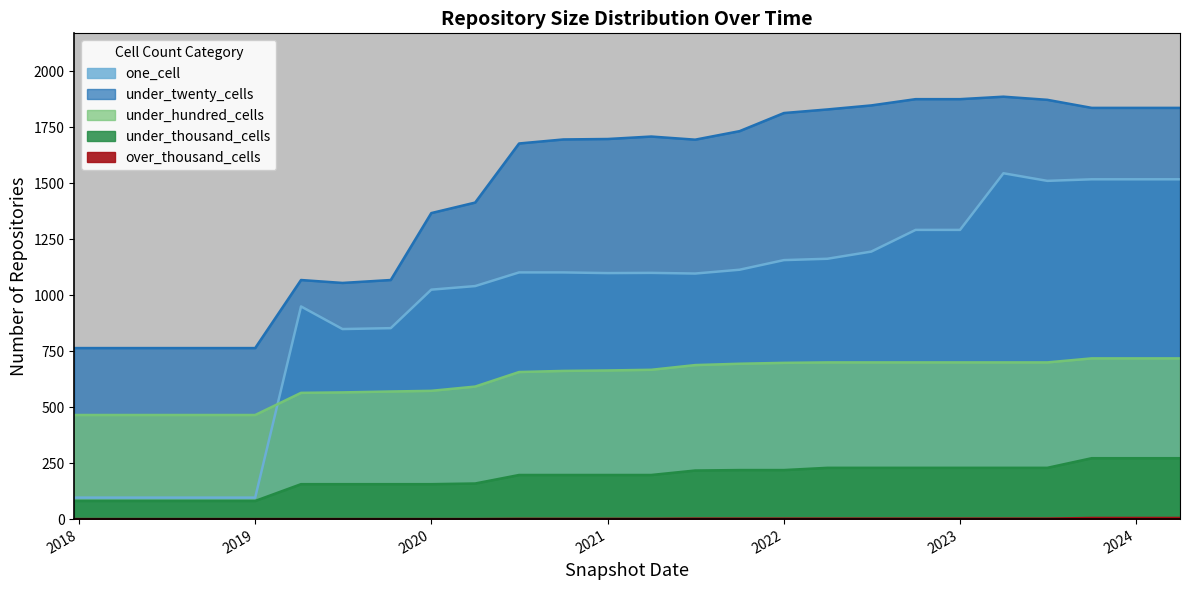

What are all the series names shown in the legend?

one_cell, under_twenty_cells, under_hundred_cells, under_thousand_cells, over_thousand_cells